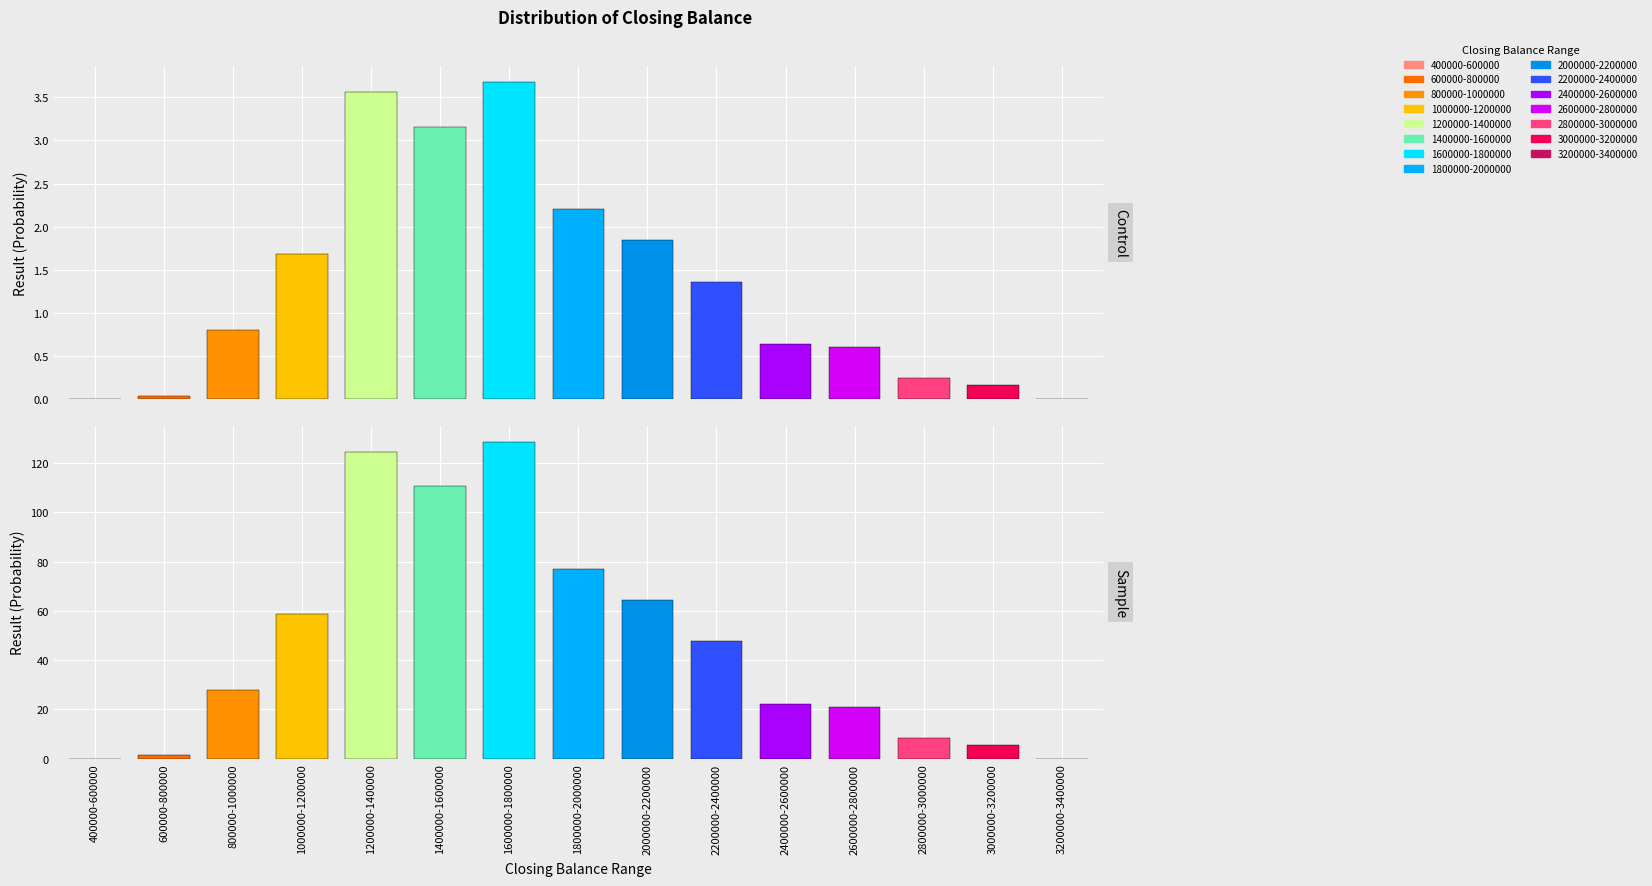

What is the value of the Control bar at the 6th from the left?

3.2